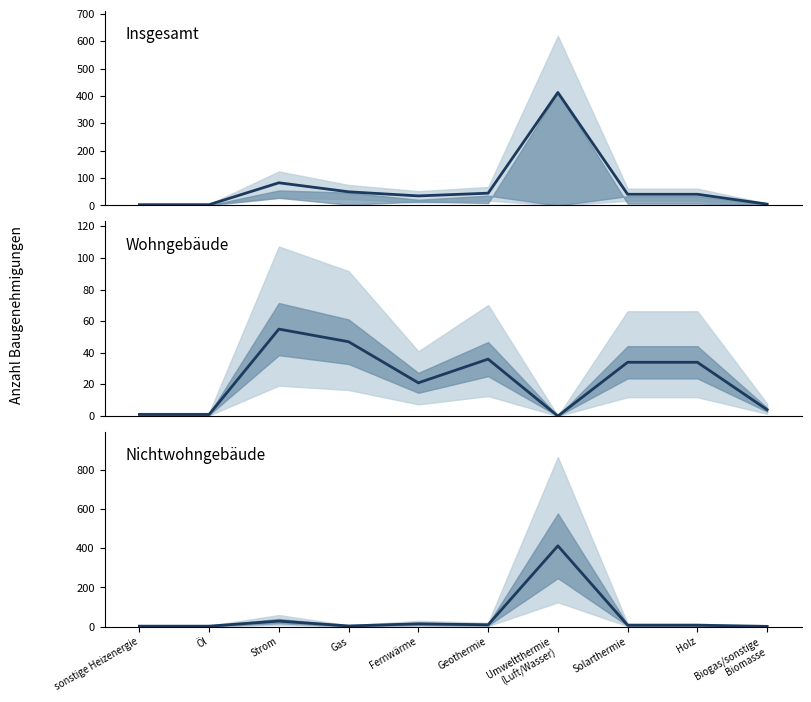

True or false: Wohngebäude and Insgesamt intersect in this chart.

False